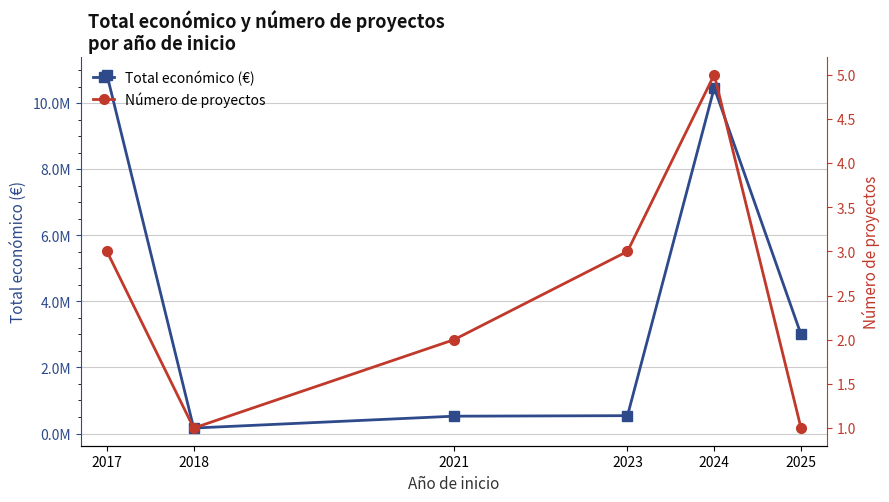

True or false: Número de proyectos and Total económico (€) intersect in this chart.

False